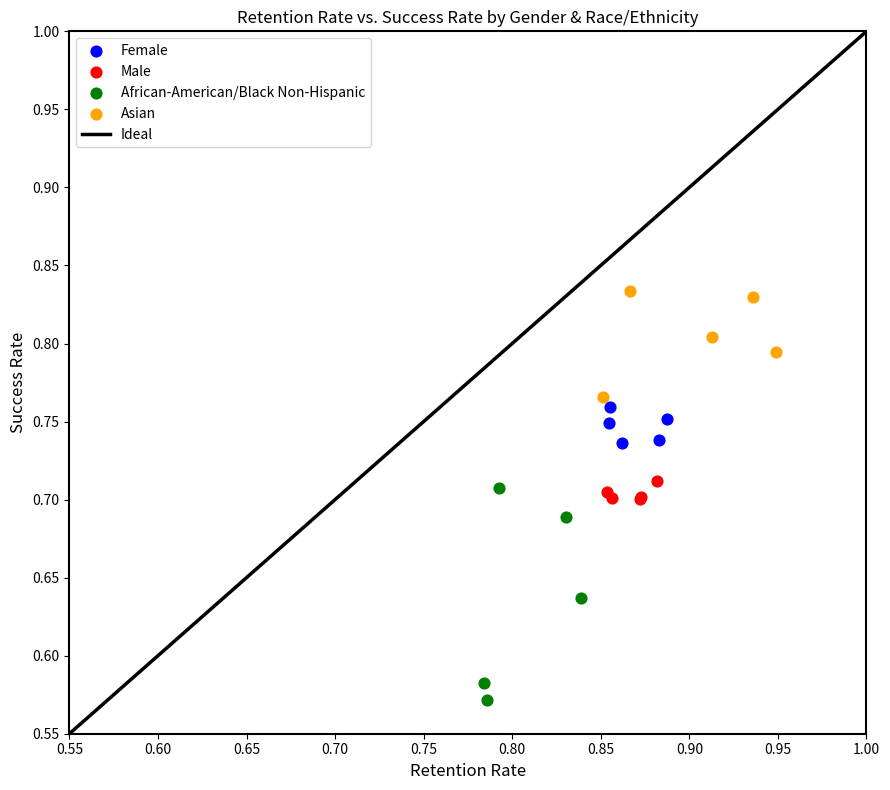

Which series has the widest spread of Y values?

African-American/Black Non-Hispanic